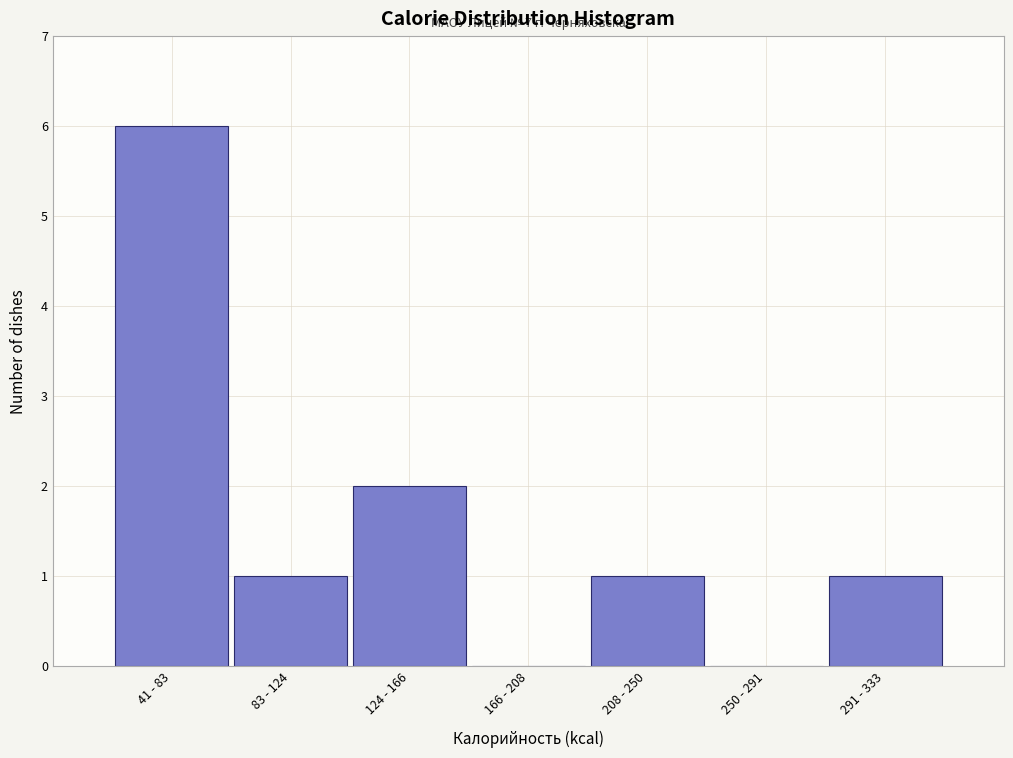

Reading left to right, transcribe all the data shown in this chart.

41 - 83=6	83 - 124=1	124 - 166=2	166 - 208=0	208 - 250=1	250 - 291=0	291 - 333=1